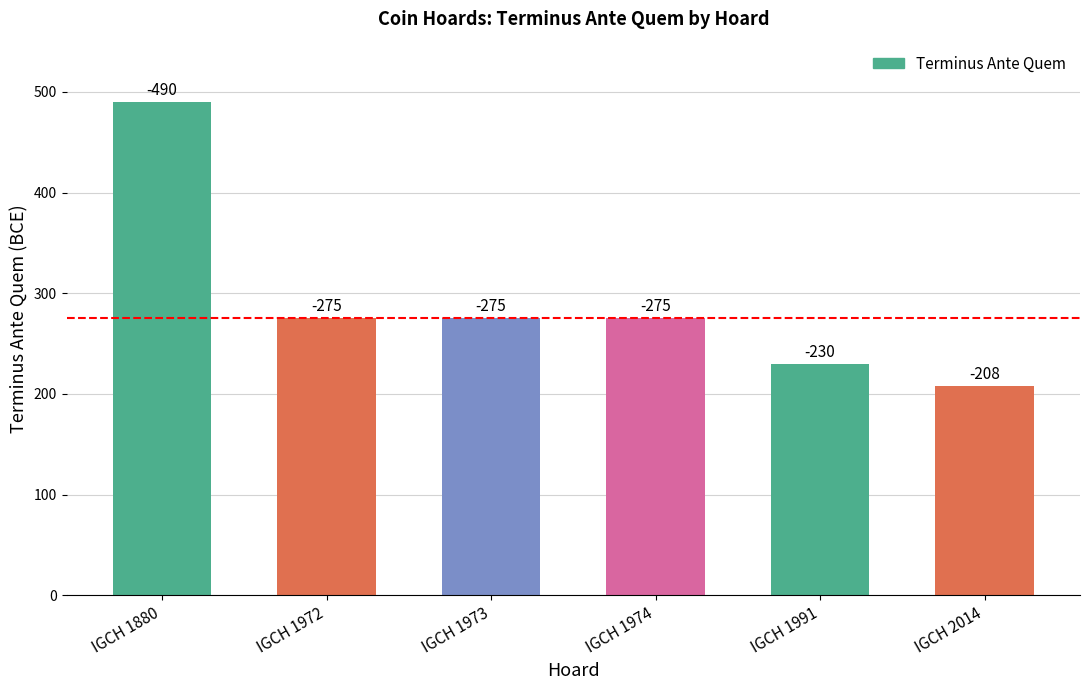

How many bars are there in total?

6